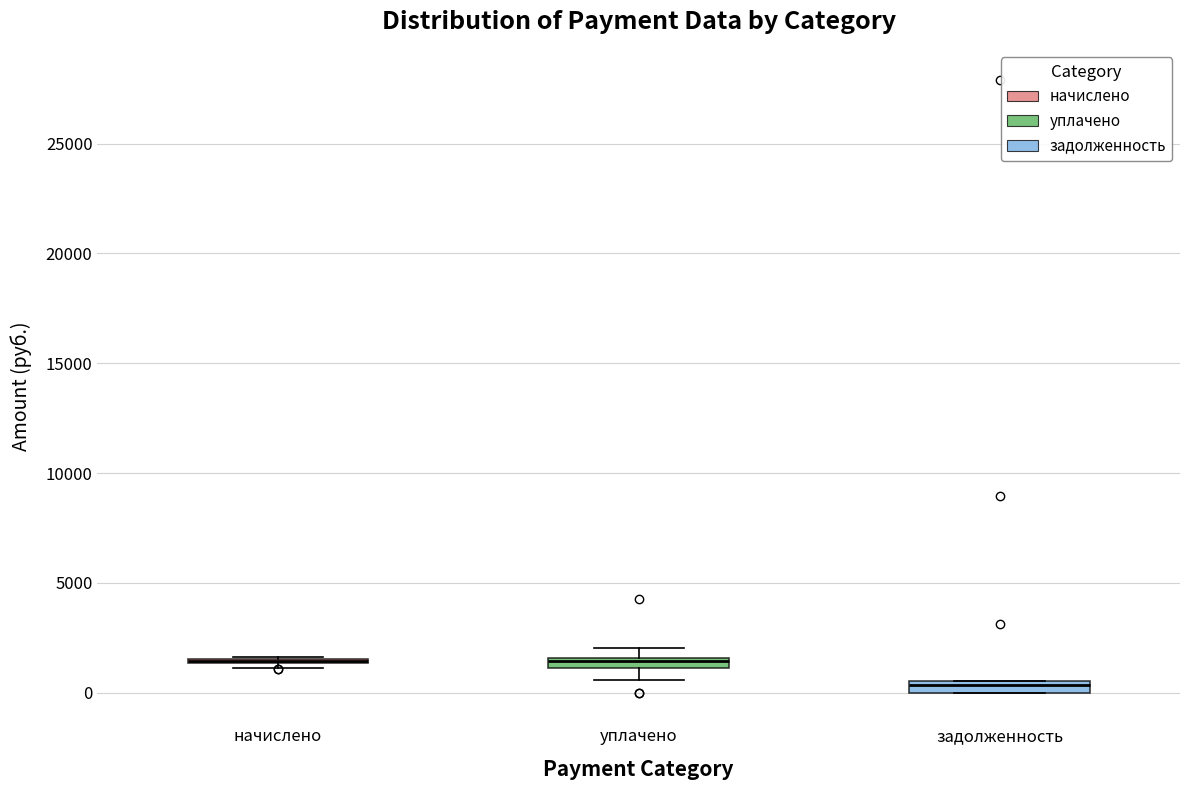

Where does the lower whisker of the box for уплачено end on the y-axis? The values are not printed on the chart, so give them approximately, as read against the axis.

500